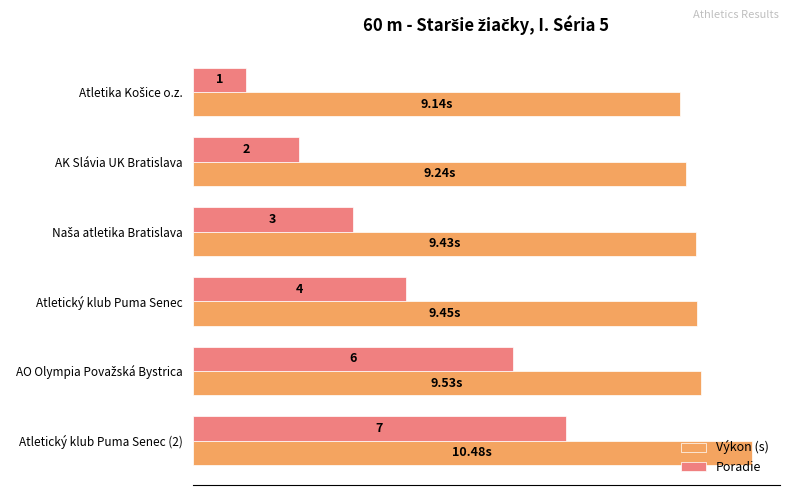

At which category is the sum across all series the highest?

Atletický klub Puma Senec (2)